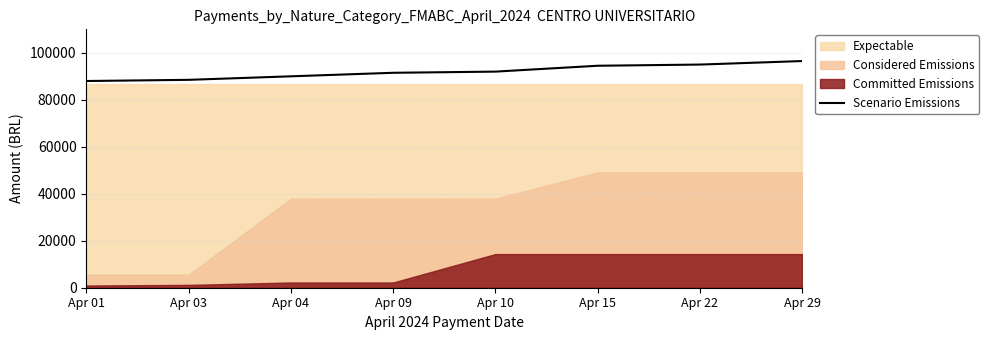

True or false: there are more than 1 points higher than both neighbors.

False